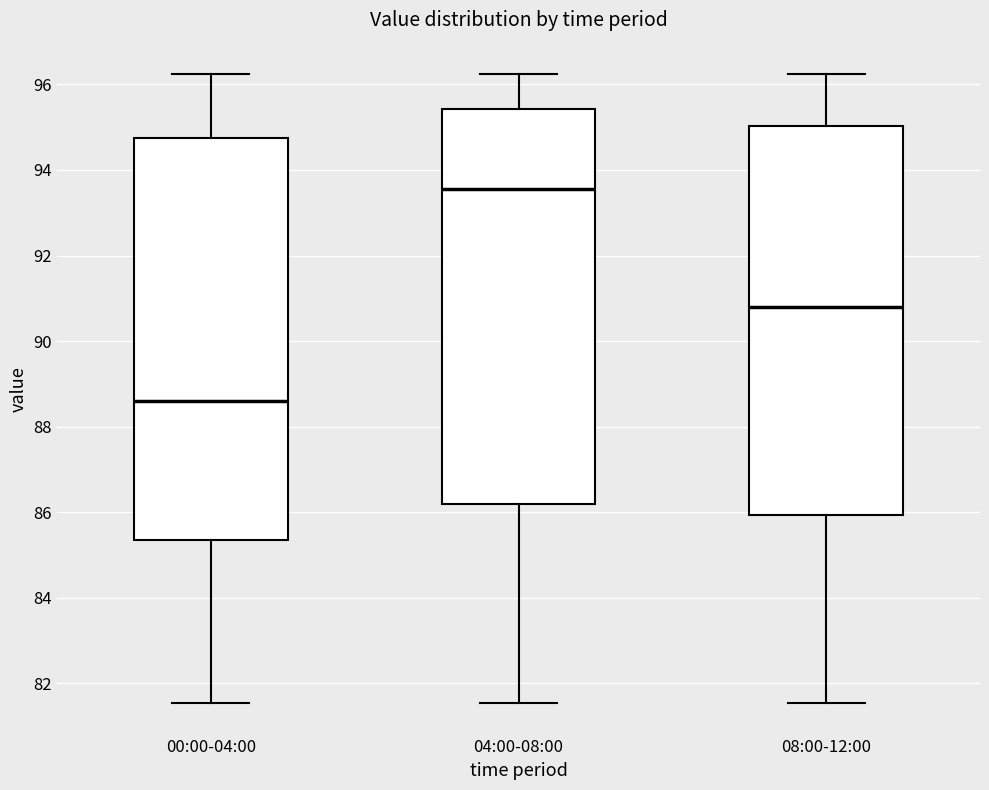

Where is the lower edge of the box for 08:00-12:00 on the y-axis? The values are not printed on the chart, so give them approximately, as read against the axis.

86.0